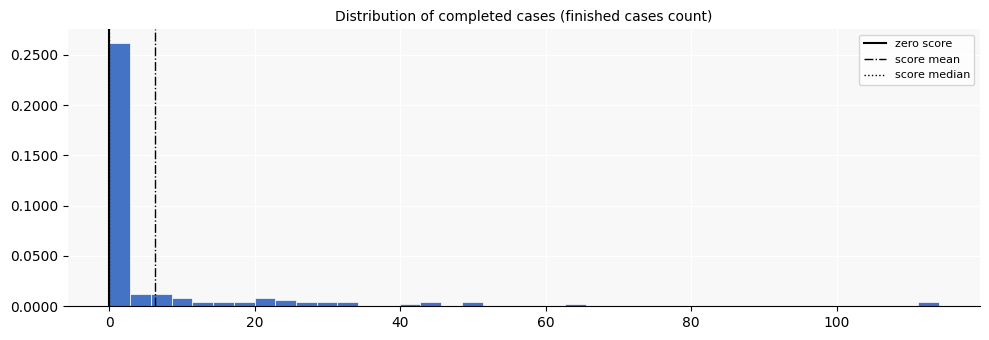

Around what value on the x-axis is the tallest bar? Give the approximate position of its centre, as read against the axis.

2